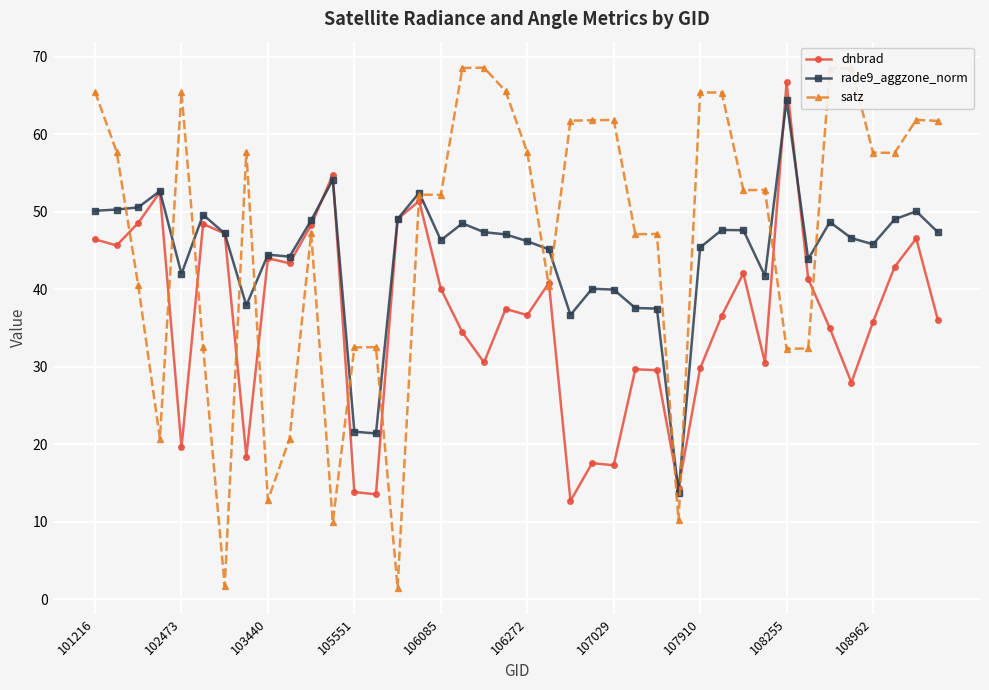

True or false: rade9_aggzone_norm has more than 2 interior local peaks.

True